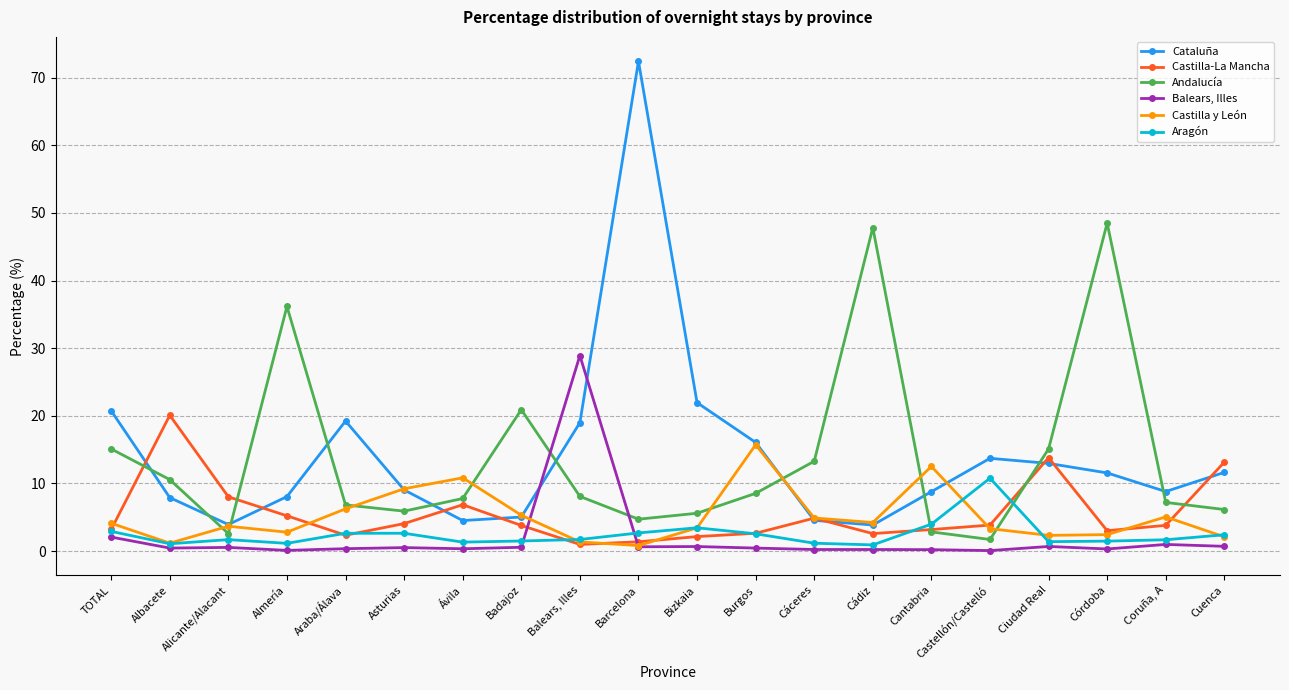

What is the sum of the Castilla-La Mancha values at Bizkaia and Córdoba?

5.2